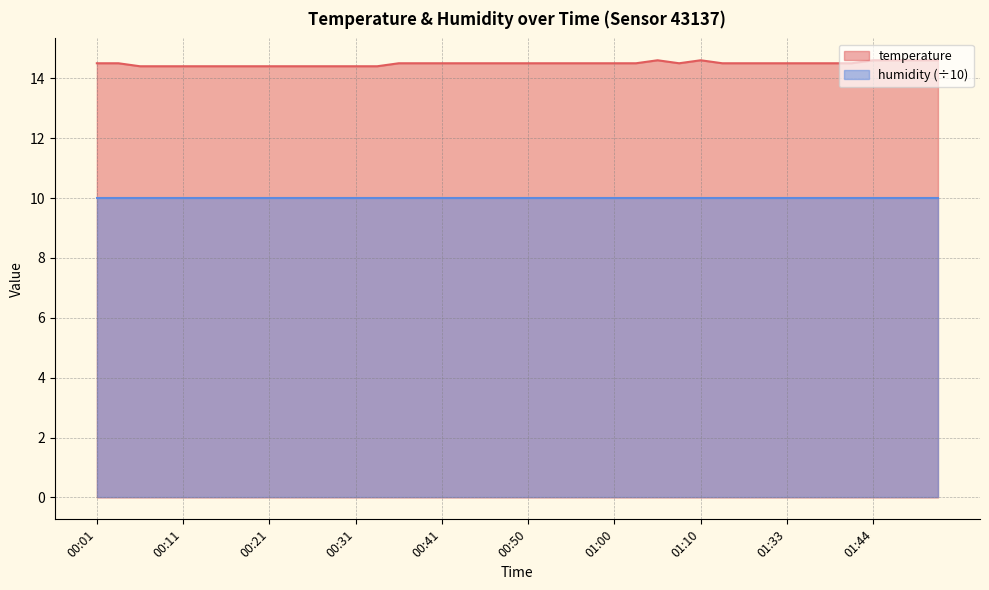

Approximately how many times larger is the value at 01:51 compared to 00:53?

1.0